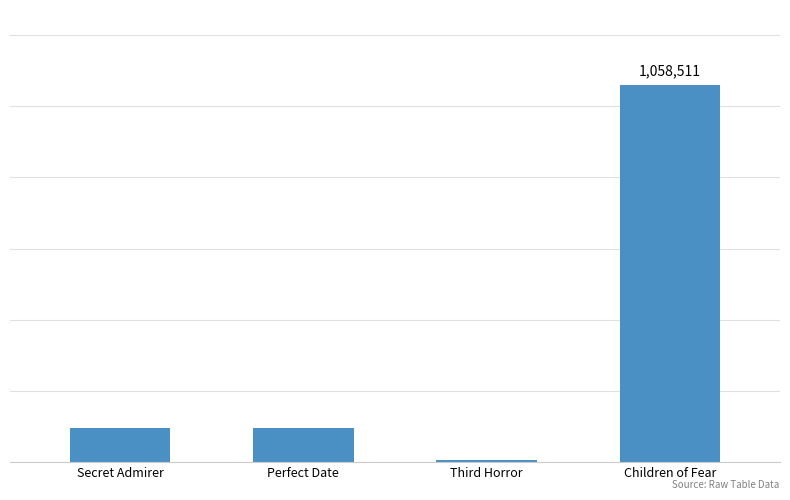

Reading left to right, extract all data points from this chart.

96895	96897	4954	1058511